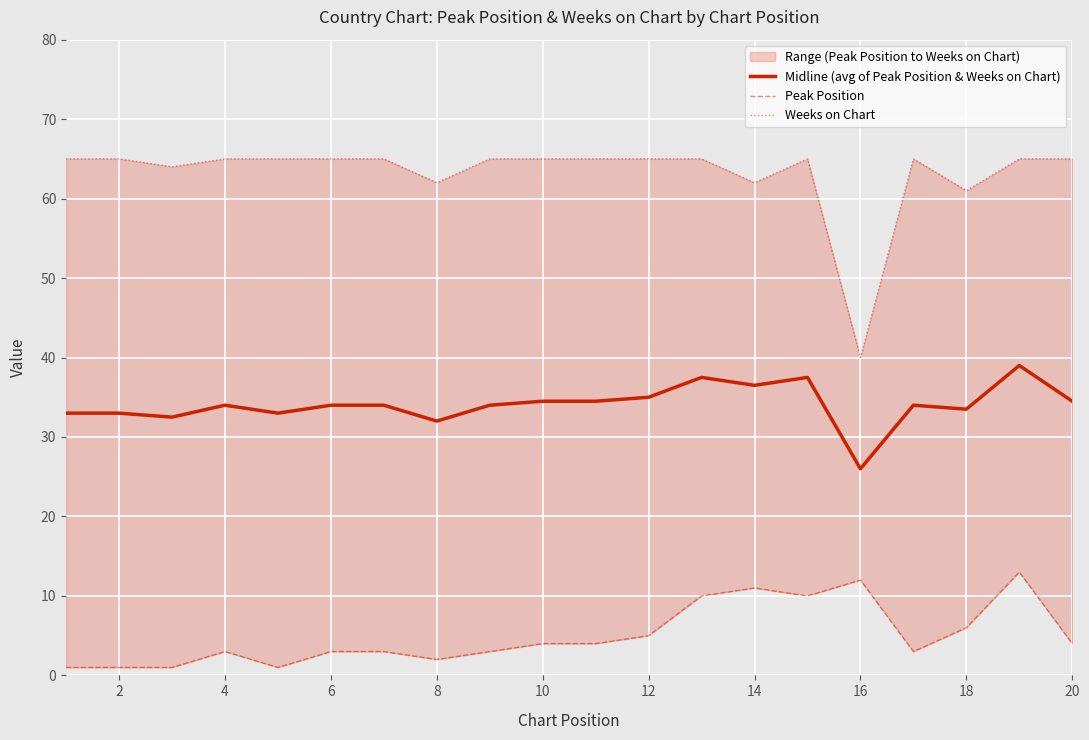

What is the minimum value for Midline (avg of Peak Position & Weeks on Chart)?

26.0